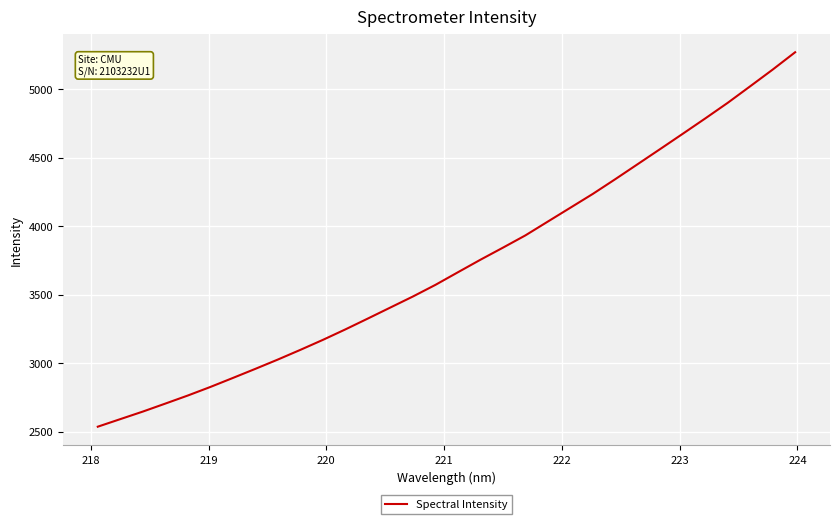

What is the greatest value displayed?

5269.6